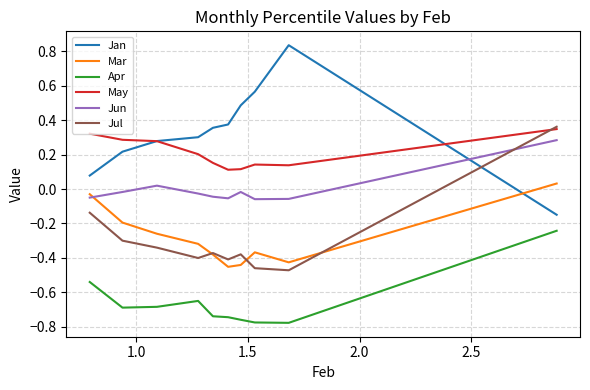

What is the difference between the second highest and minimum values in the Apr series?

0.2